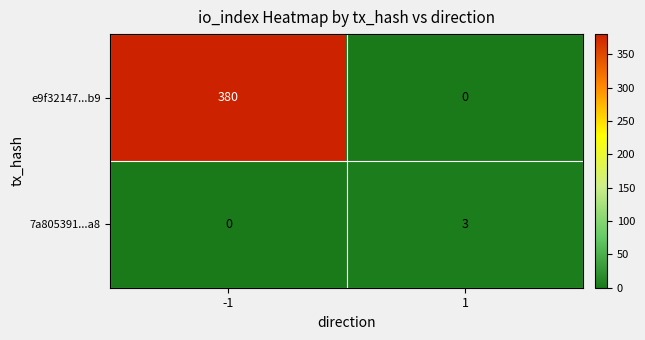

At 1, list the series in order from smallest to largest.

e9f32147...b9, 7a805391...a8